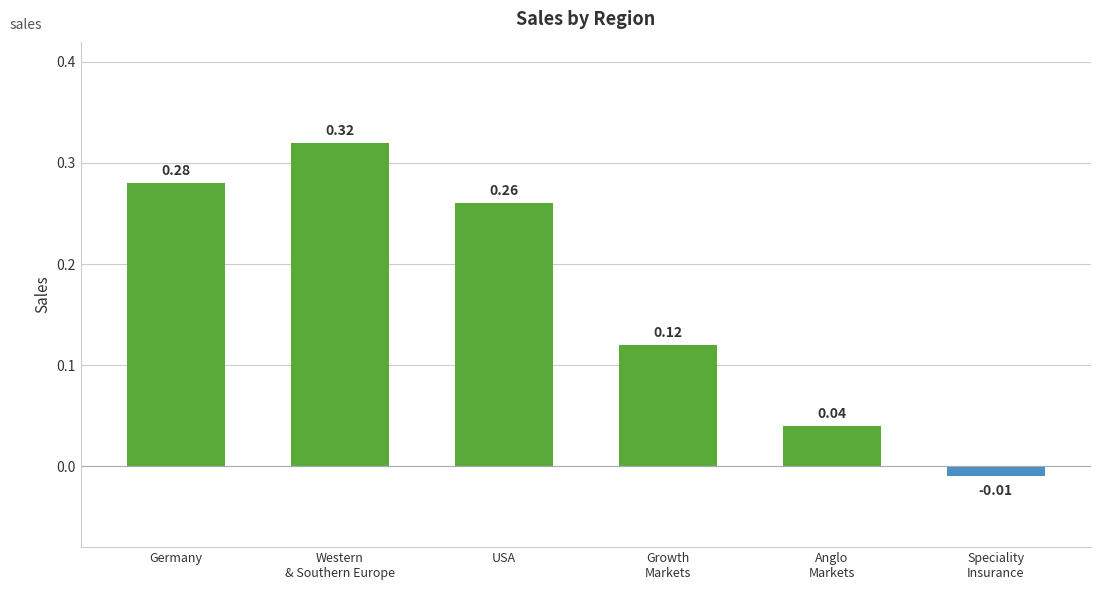

What is the label of the 4th bar from the right?

USA